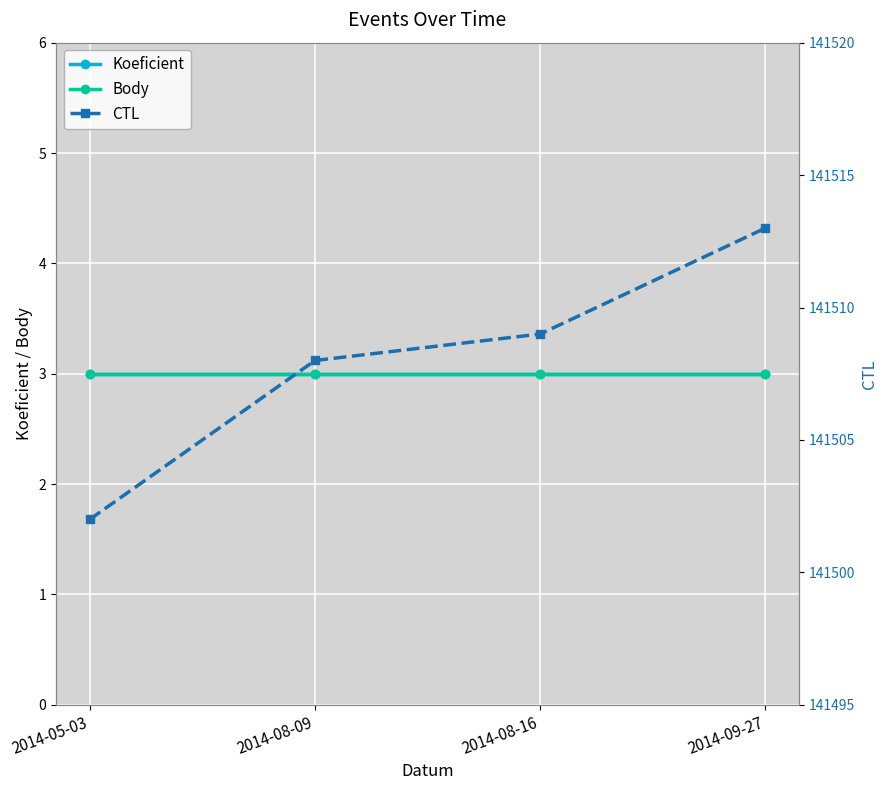

What is the approximate value of CTL at 2014-08-09, to the nearest 10?

141510